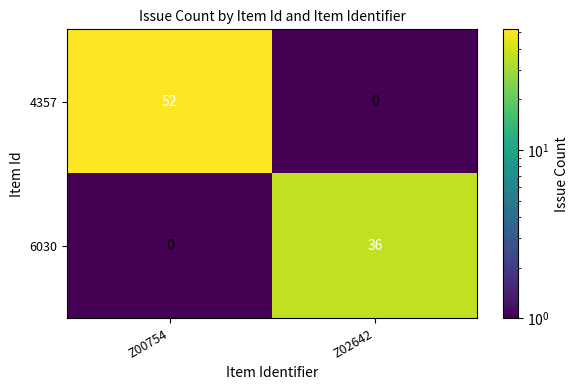

How many series are shown in this chart?

2